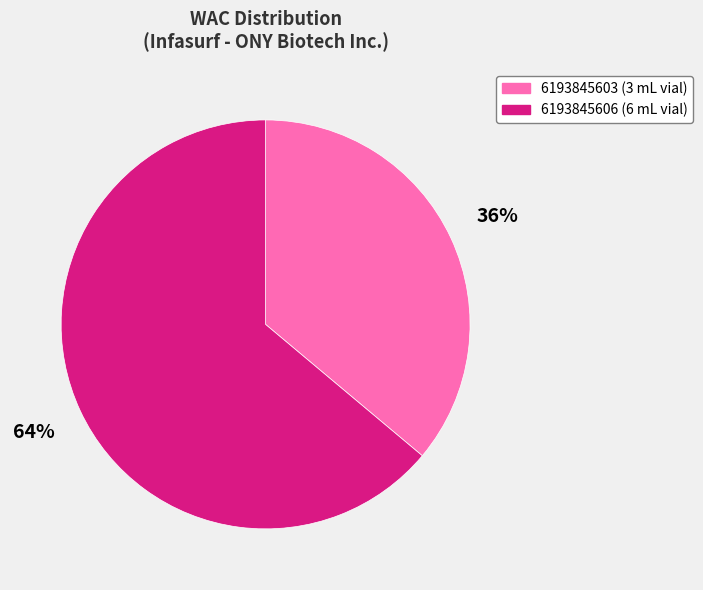

To the nearest percent, what portion does 6193845606 represent?

64%